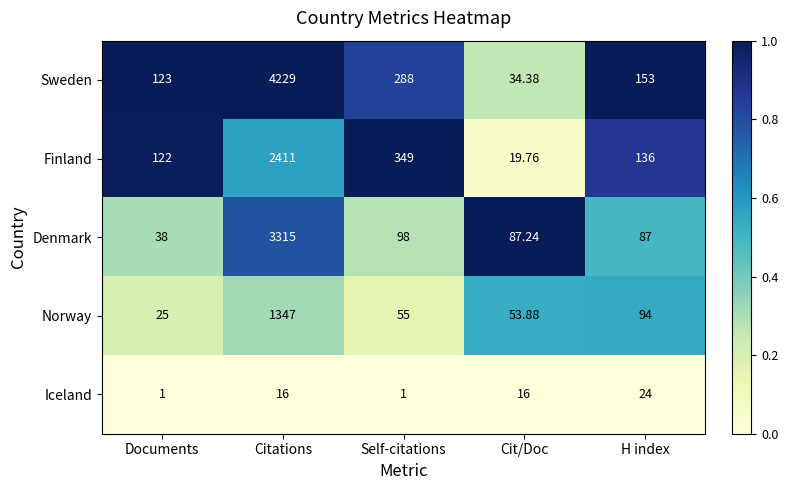

At which label does Norway first exceed 55?

Citations